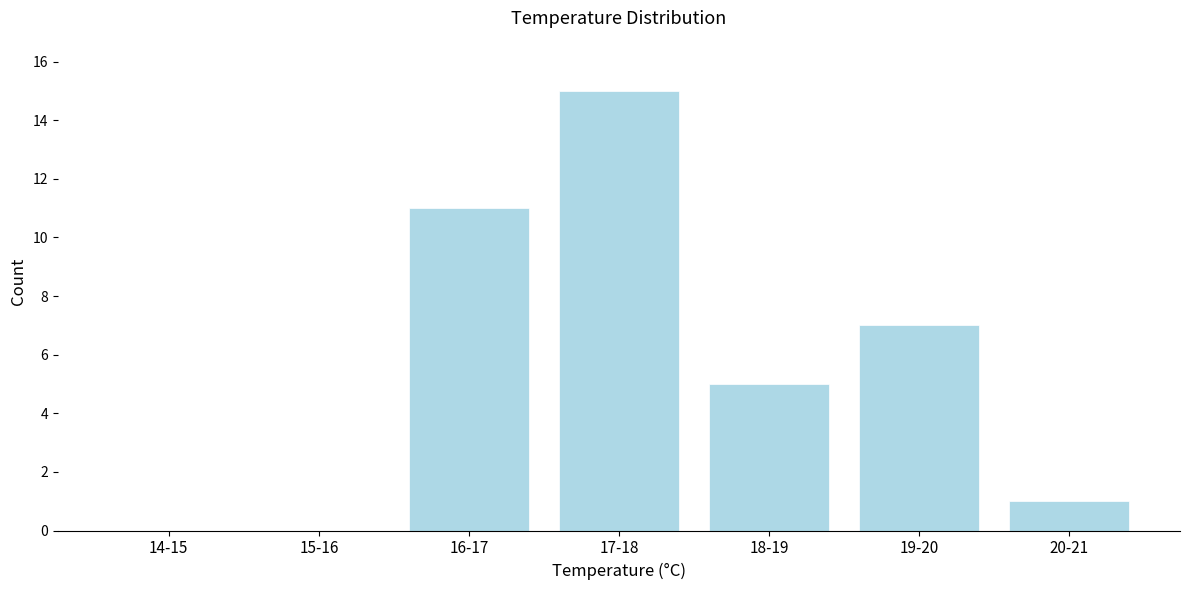

Reading left to right, transcribe all the data shown in this chart.

14-15=0	15-16=0	16-17=11	17-18=15	18-19=5	19-20=7	20-21=1